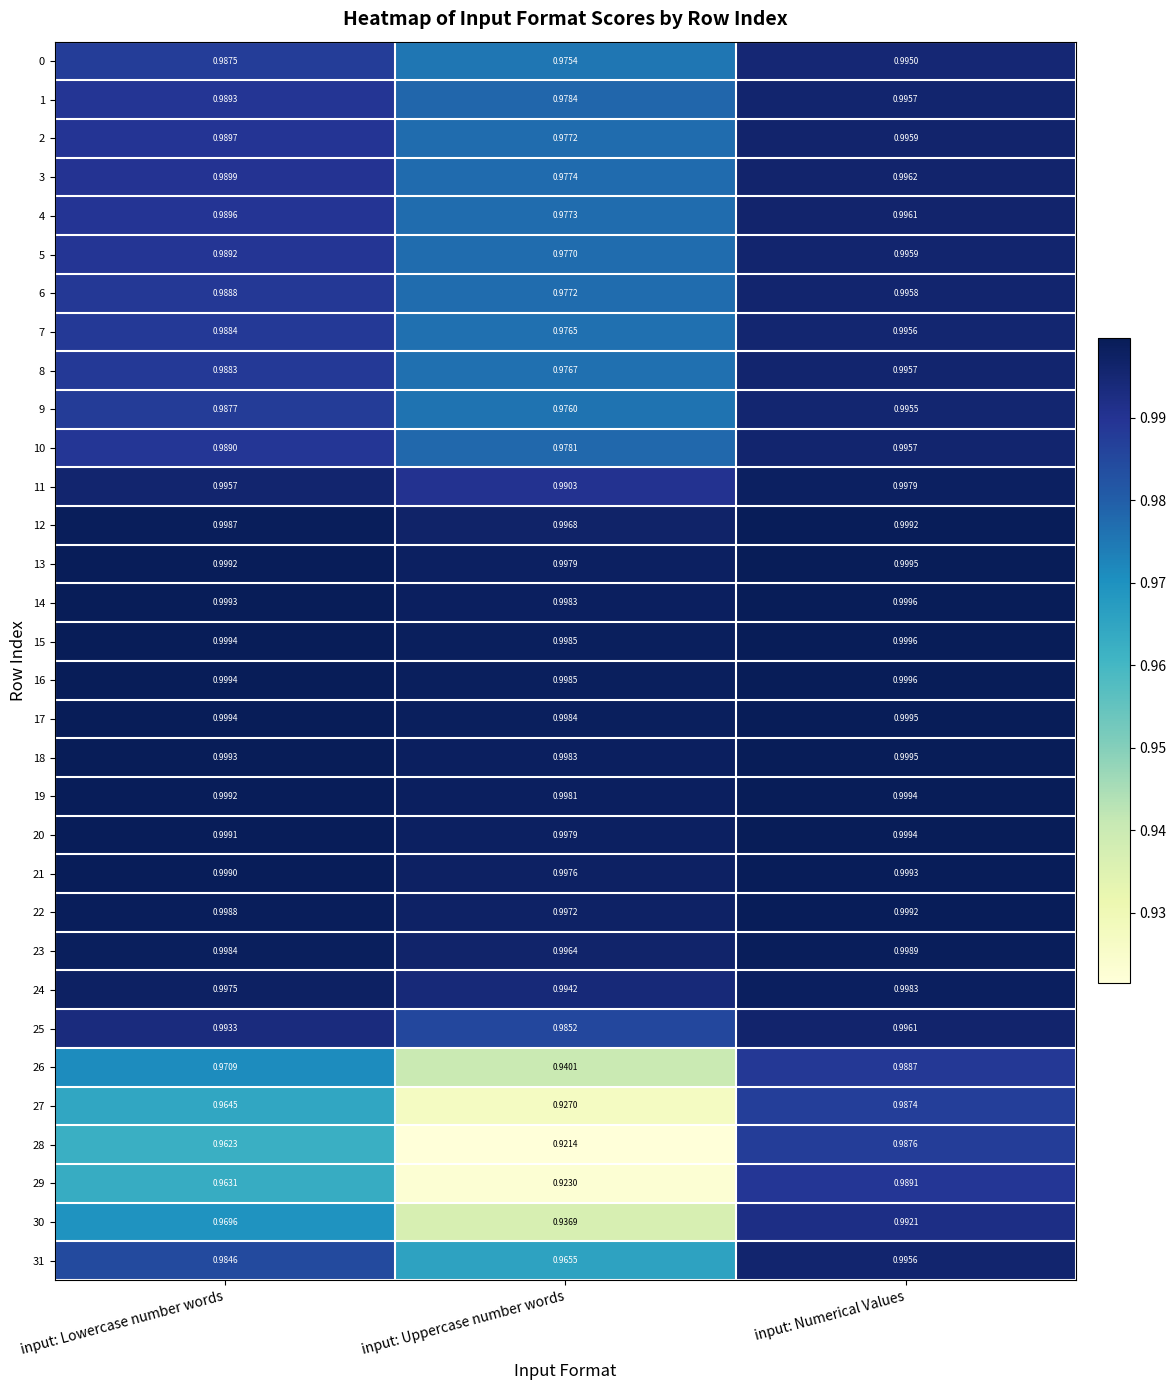

Which category has the lowest value across all series?

input: Uppercase number words